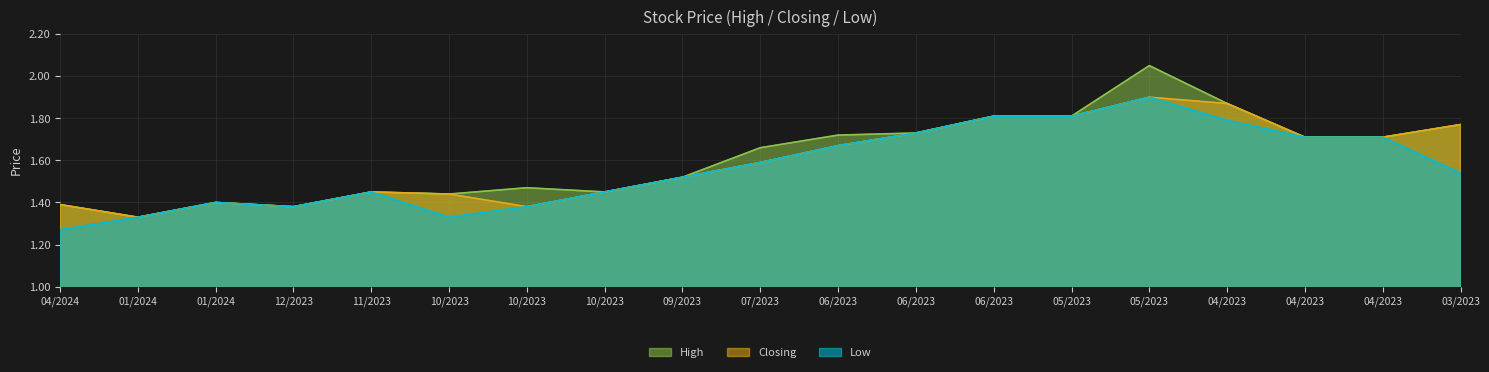

Does the chart display data point markers on the line(s)?

No